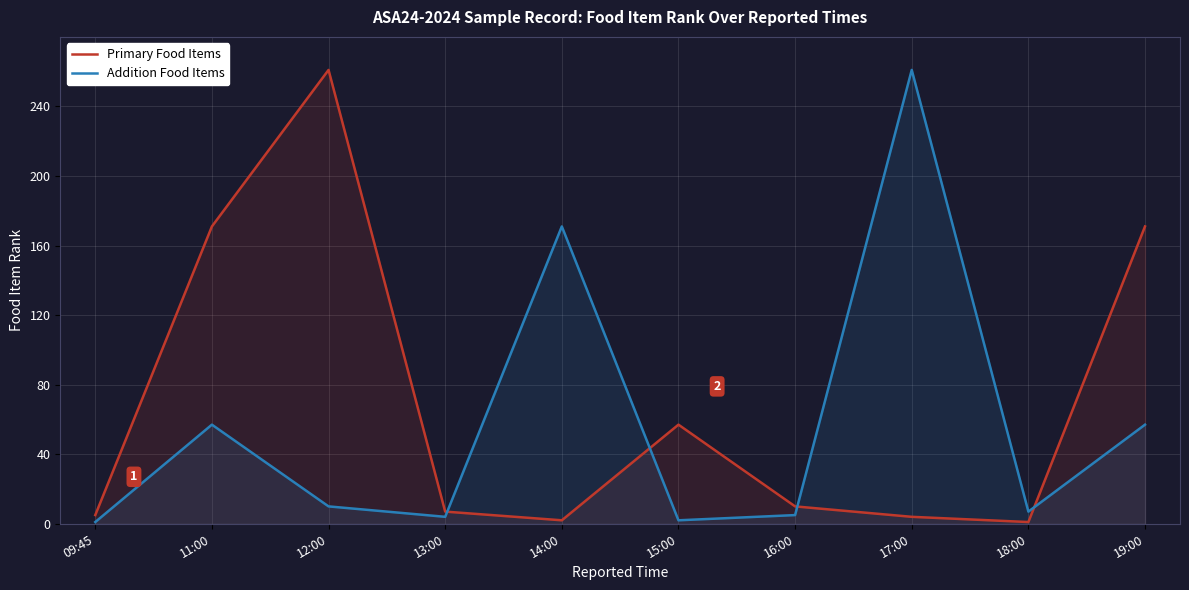

Reading left to right, transcribe all the data shown in this chart.

Primary Food Items: 5	171	261	7	2	57	10	4	1	171
Addition Food Items: 1	57	10	4	171	2	5	261	7	57